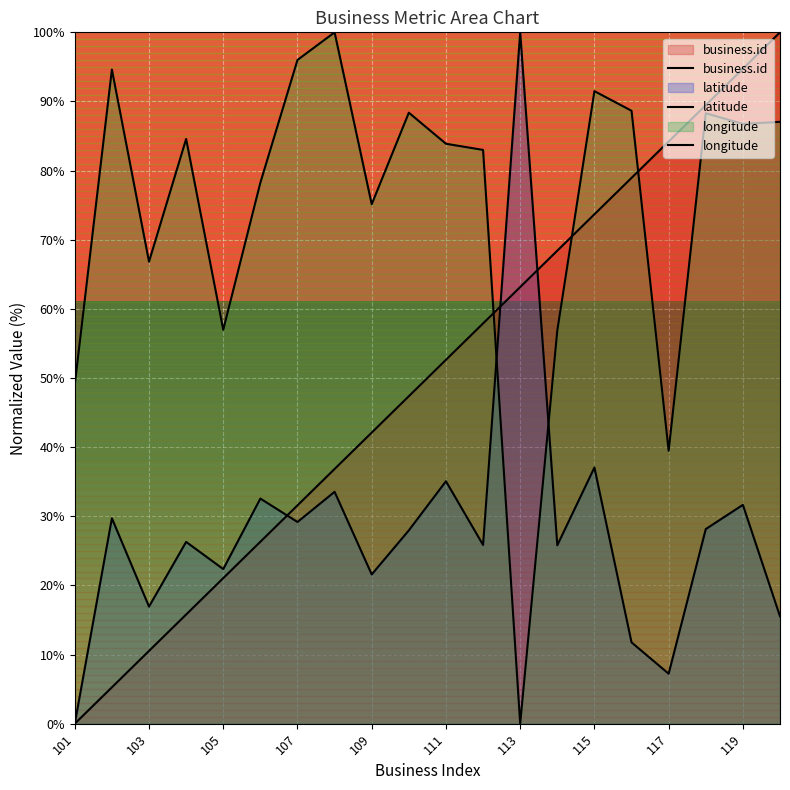

Where is business.id nearest to the value 50?

111